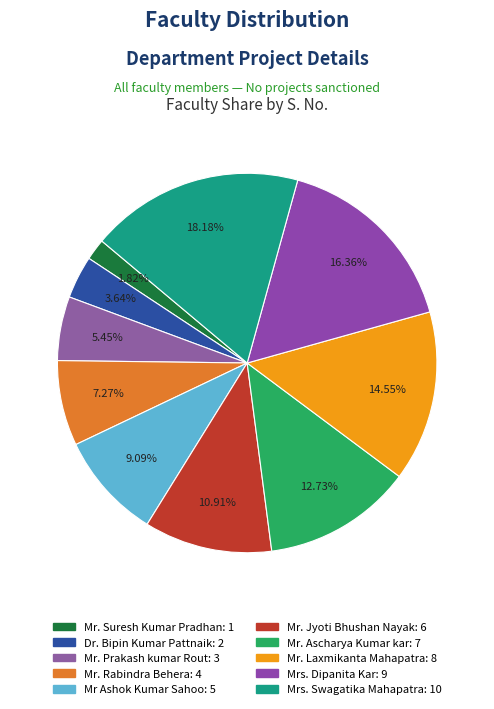

How many segments does this pie chart have?

10